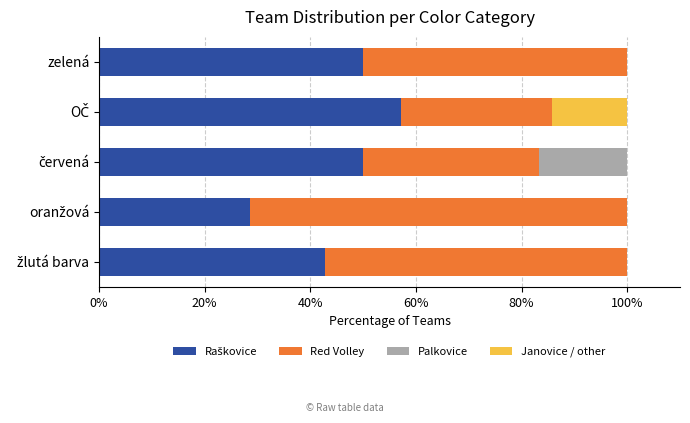

Count the number of data series in this chart.

4